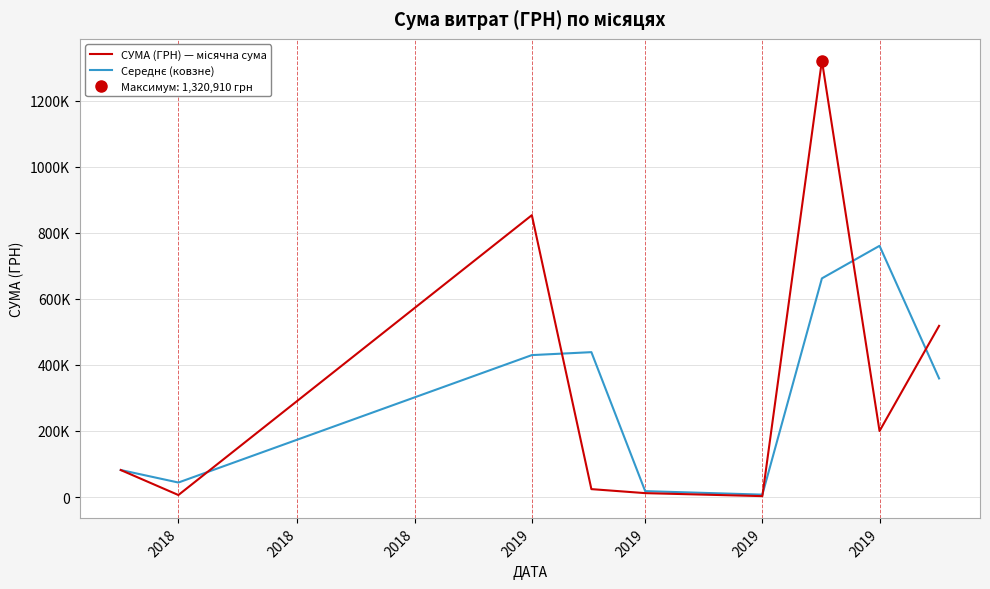

What value does the СУМА (ГРН) — місячна сума series have at 2018?

6106.4